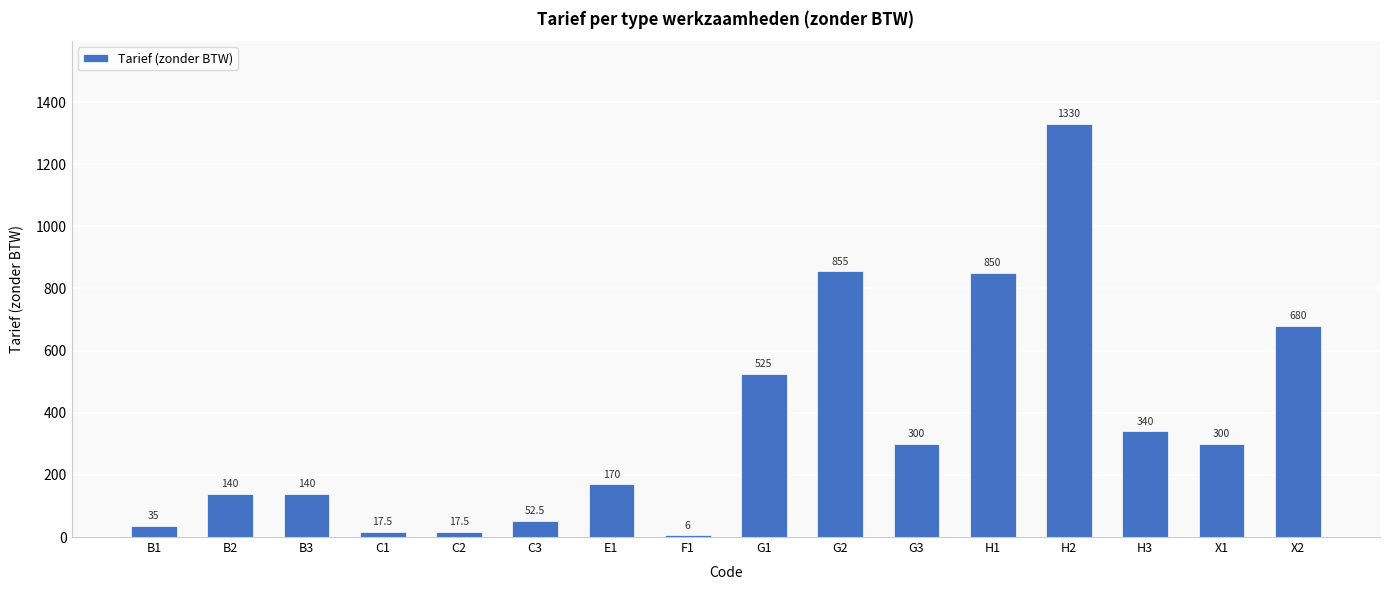

What is the sum of the values at X2 and E1?

850.0